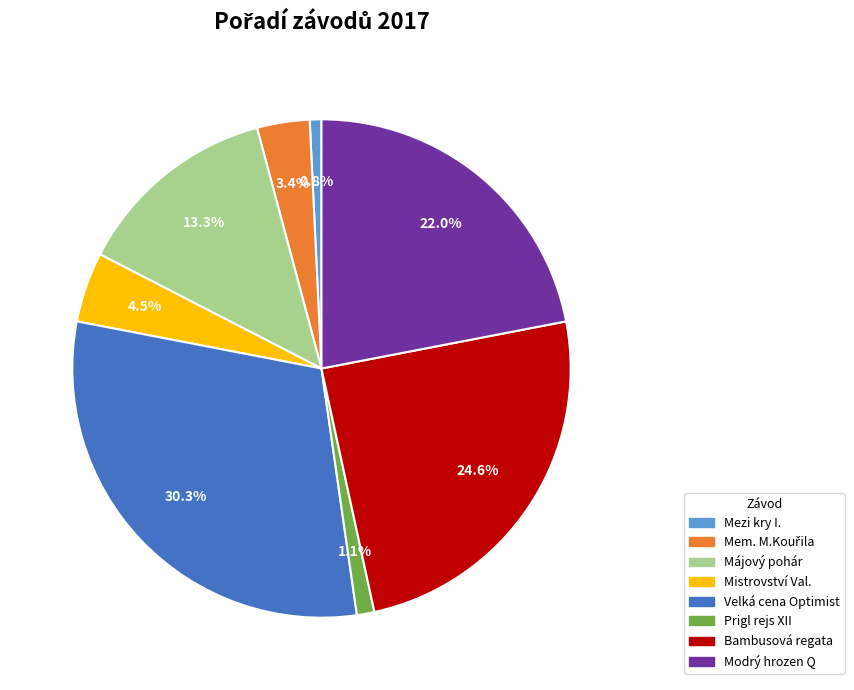

What is the ratio of the value at Mistrovství Val. to the value at Mezi kry I.?

6.0